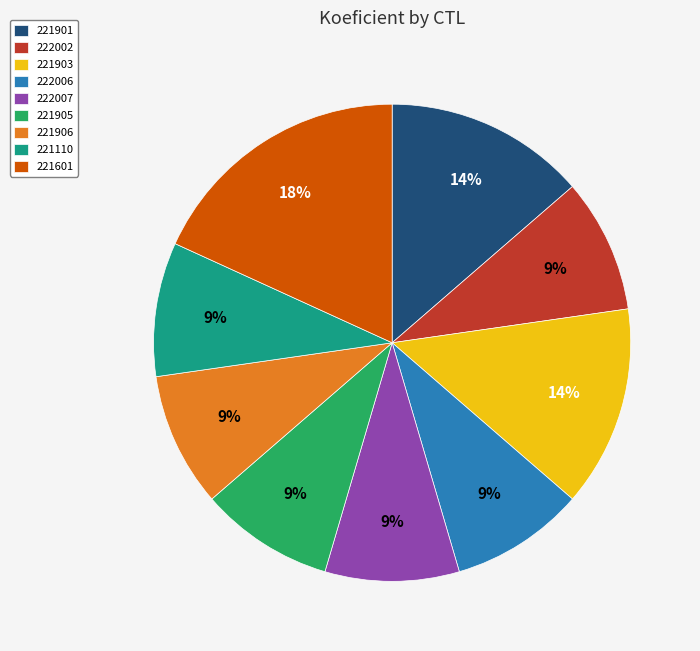

To the nearest percent, what is the difference between the largest and smallest slice percentages?

9%